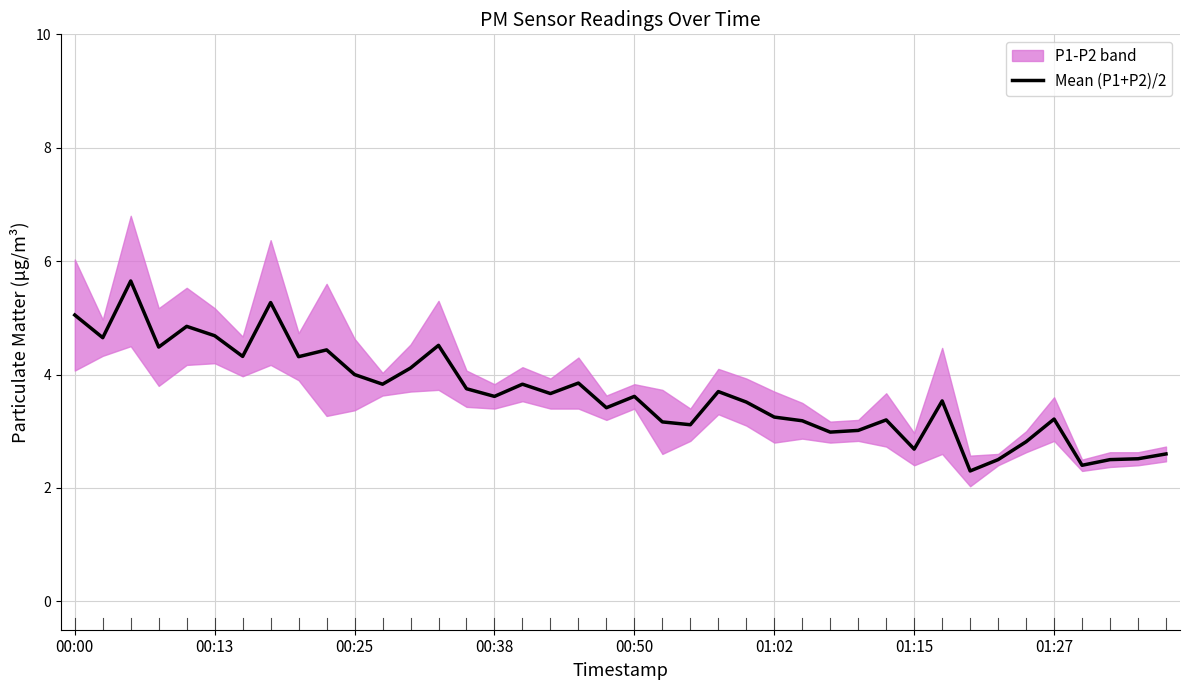

At which category does the chart reach its minimum across all series?

32